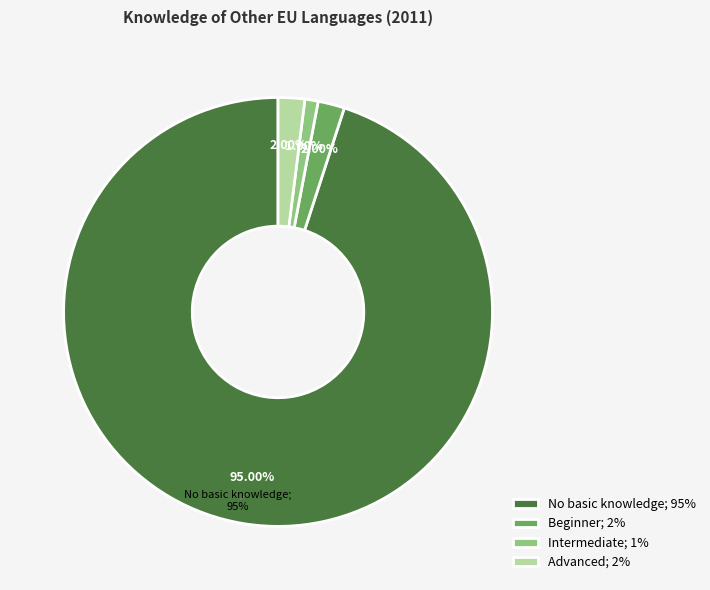

To the nearest percent, what percentage of the pie is Beginner?

2%